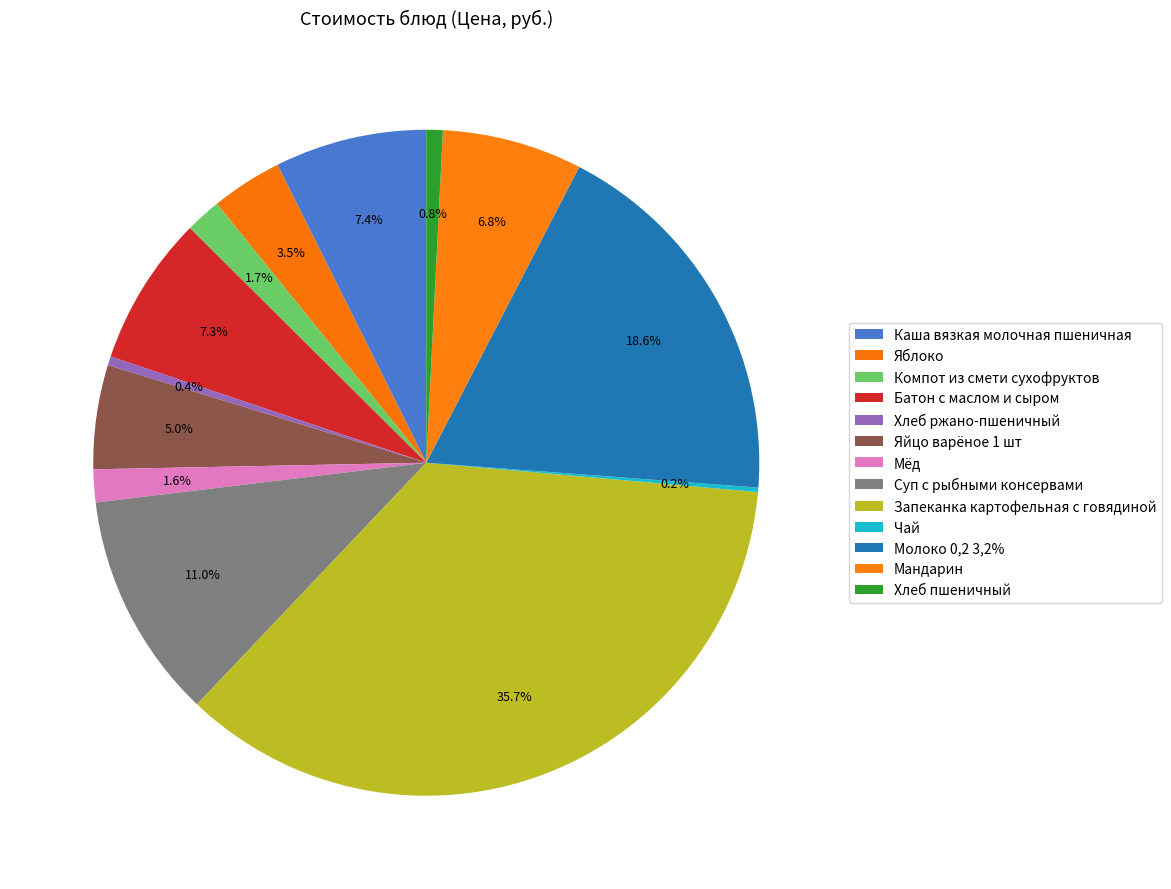

What is the change in value from Батон с маслом и сыром to Чай?

-13.3